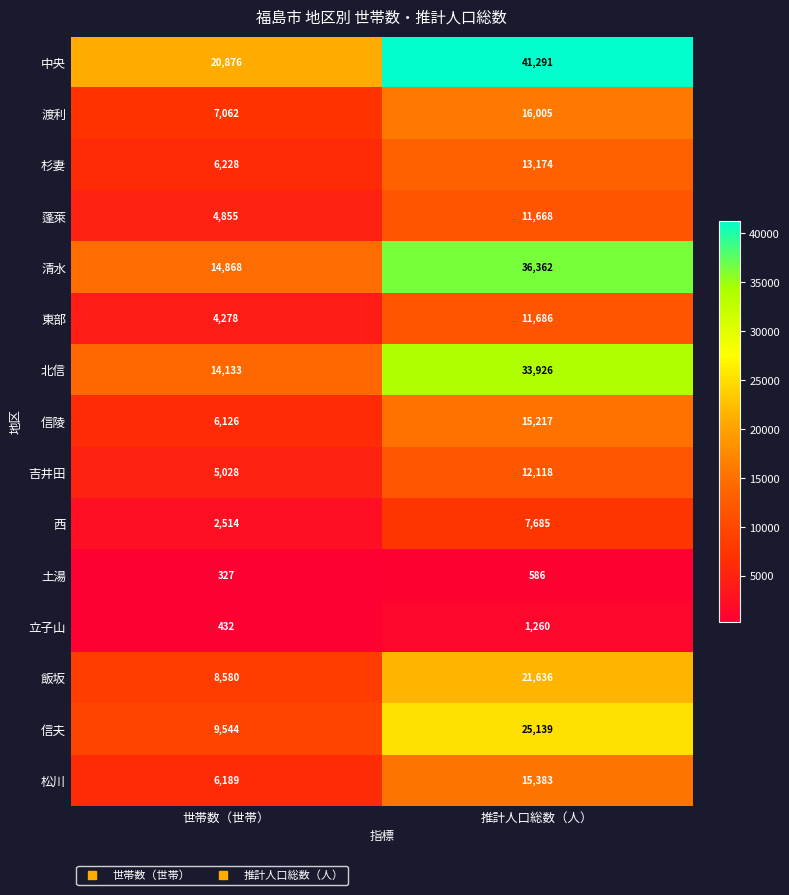

The 渡利 series shows 16005 at 推計人口総数（人）. True or false?

True